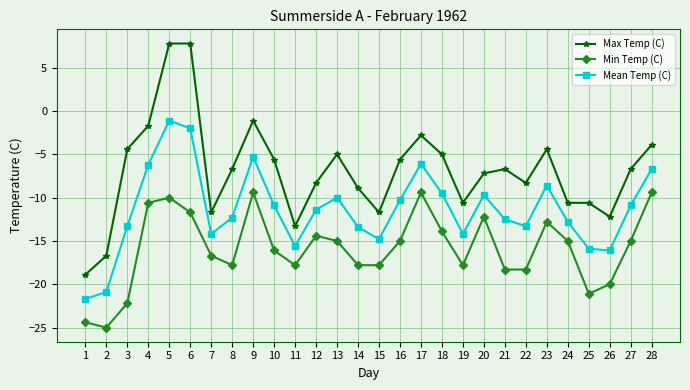

How many data points does each series have?

28